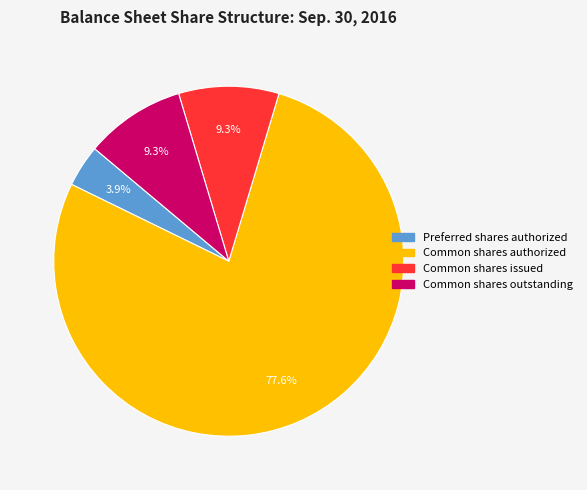

How many slices are in this pie chart?

4